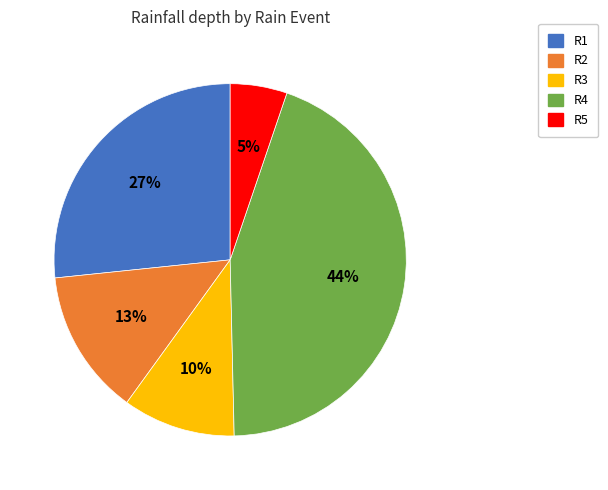

To the nearest percent, what portion does R4 represent?

44%